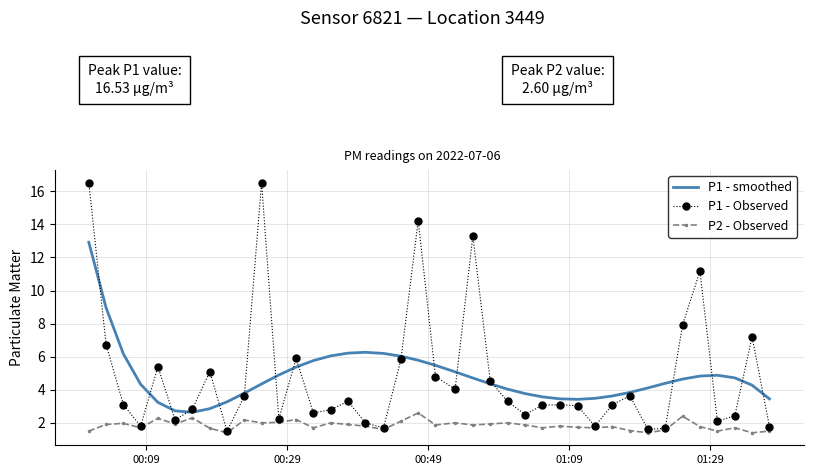

Which series has the widest spread of values?

P1 - Observed